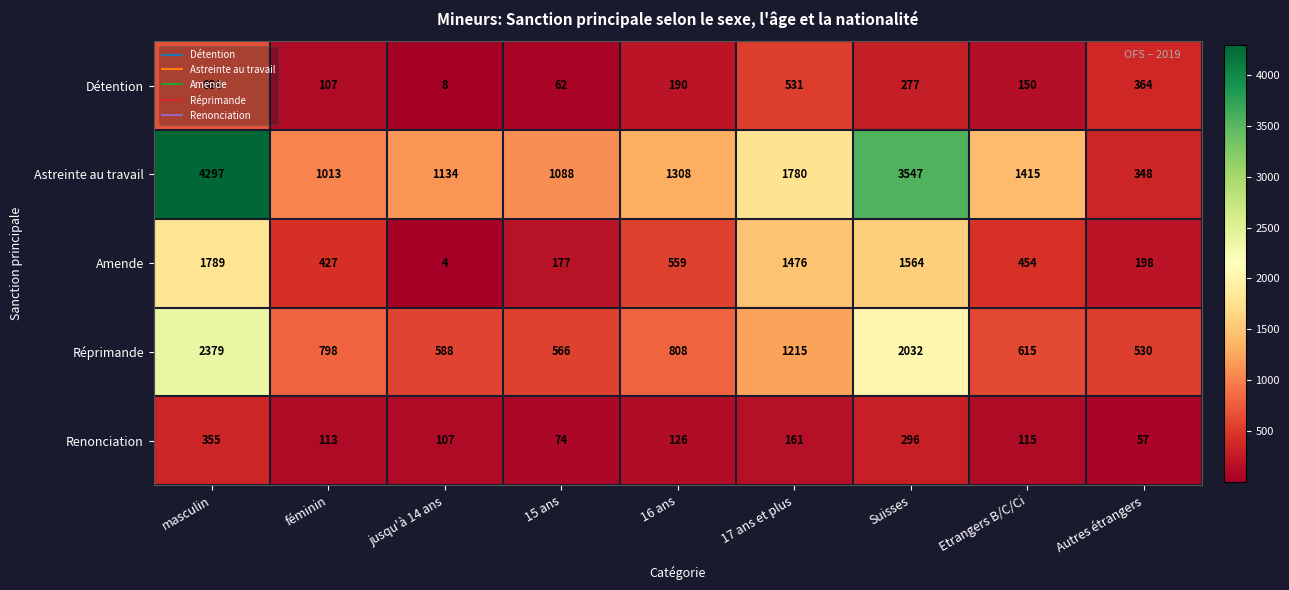

Is it true that Amende equals 761 at 16 ans?

False